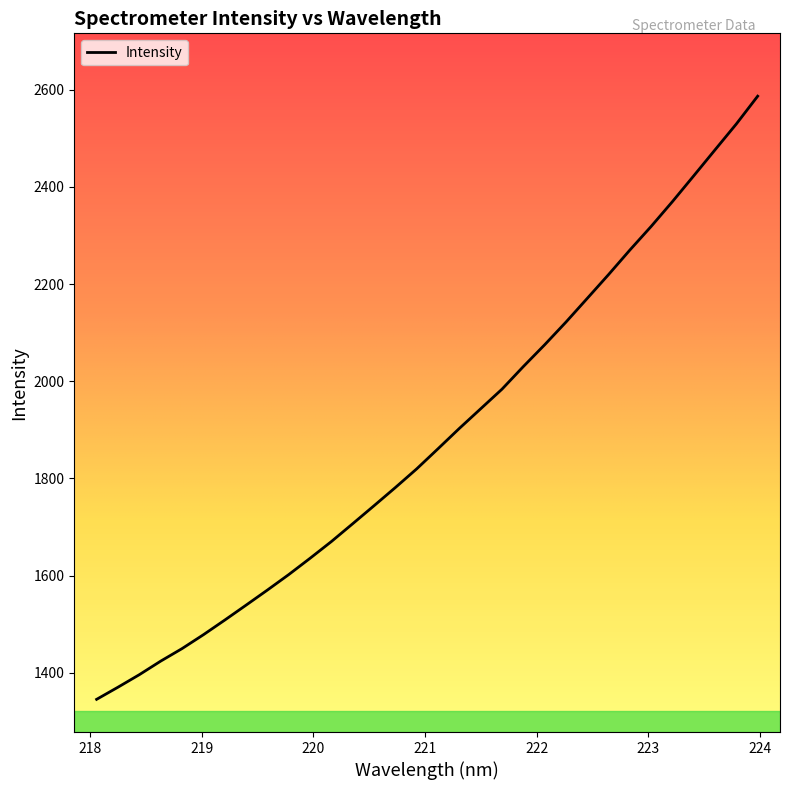

What is the minimum value shown in the chart?

1345.4